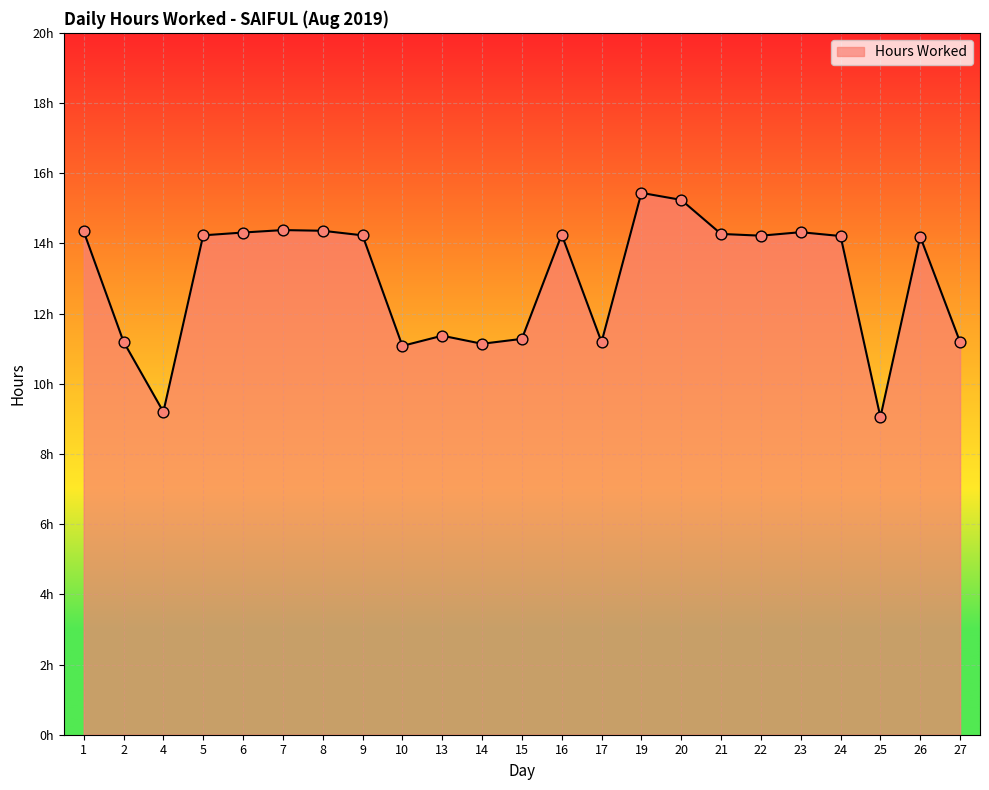

Approximately how many times larger is the value at 20 compared to 17?

1.4